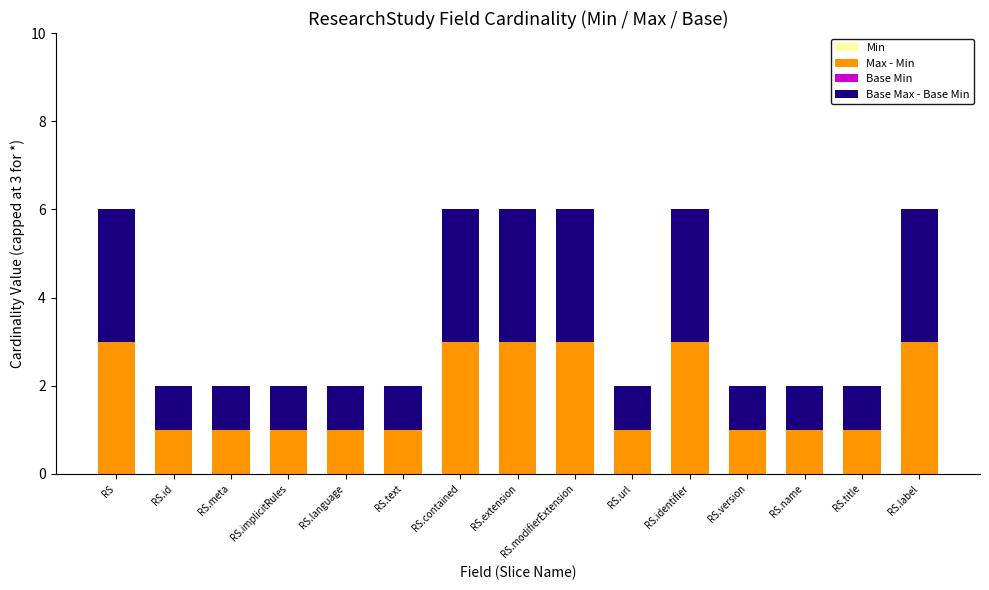

True or false: Max - Min has a value of 0 at RS.url.

False